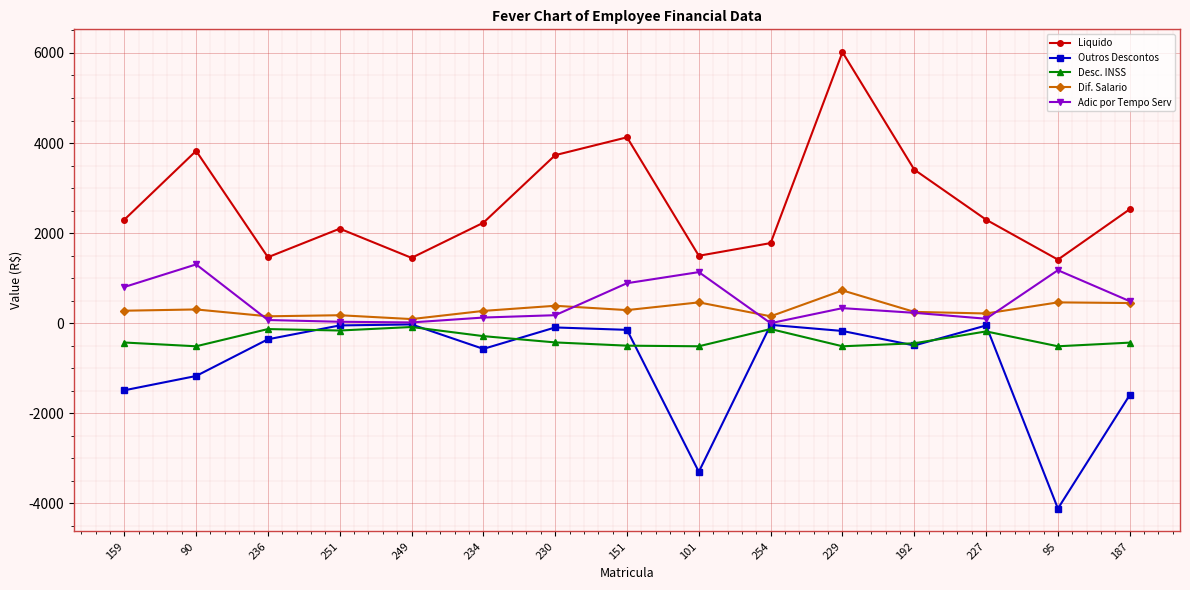

True or false: Desc. INSS and Adic por Tempo Serv intersect in this chart.

False